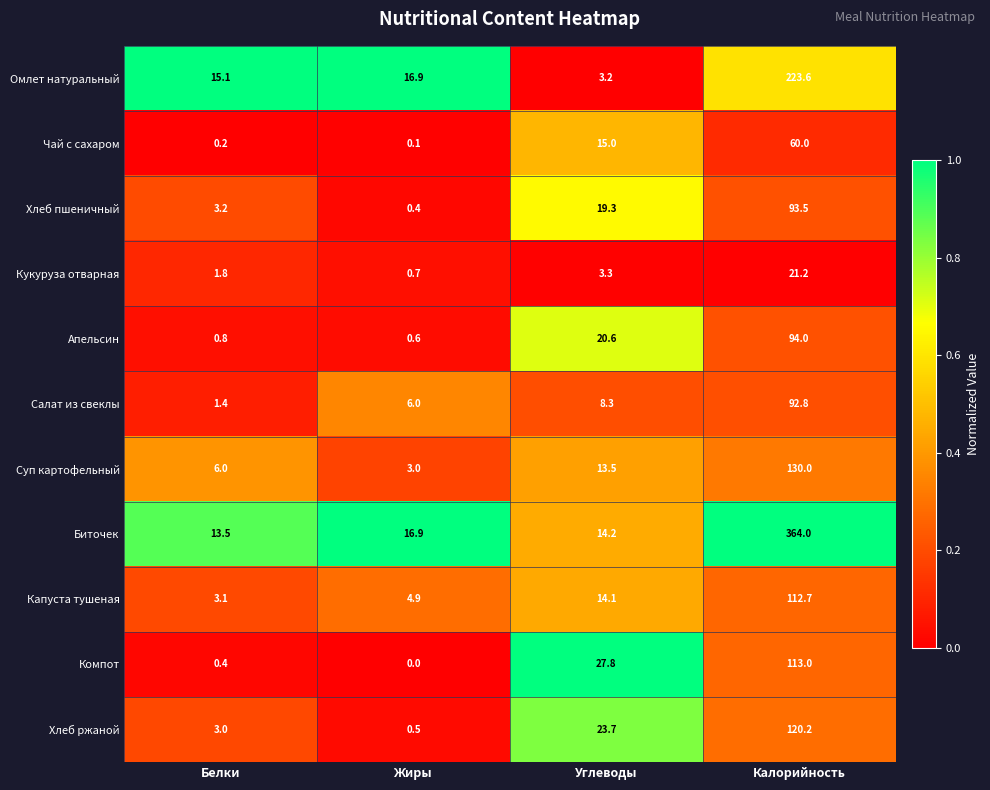

What is the highest value of the Чай с сахаром series?

60.0